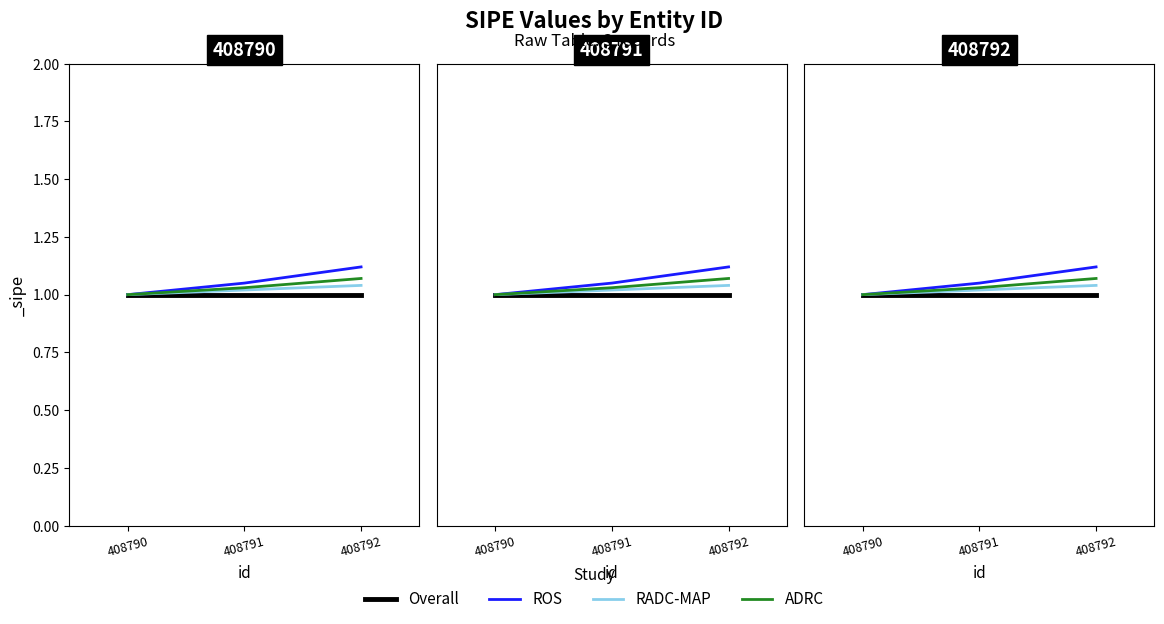

What are all the series names shown in the legend?

Overall, ROS, RADC-MAP, ADRC